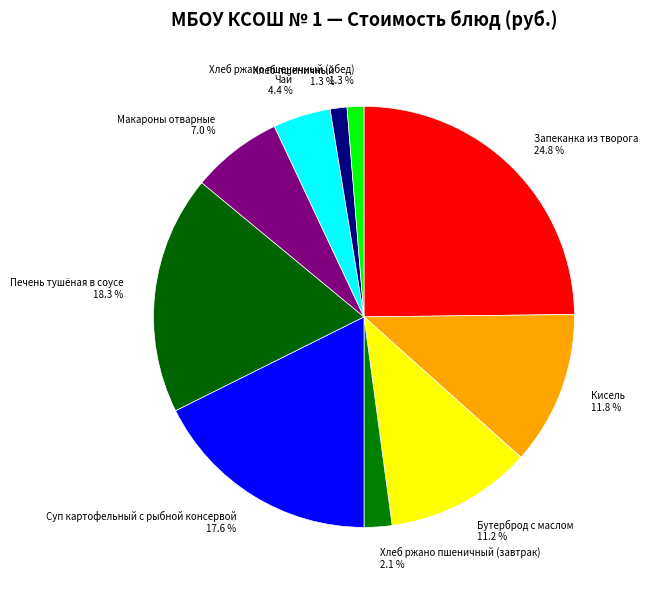

Is there any slice that represents more than half of the pie?

No